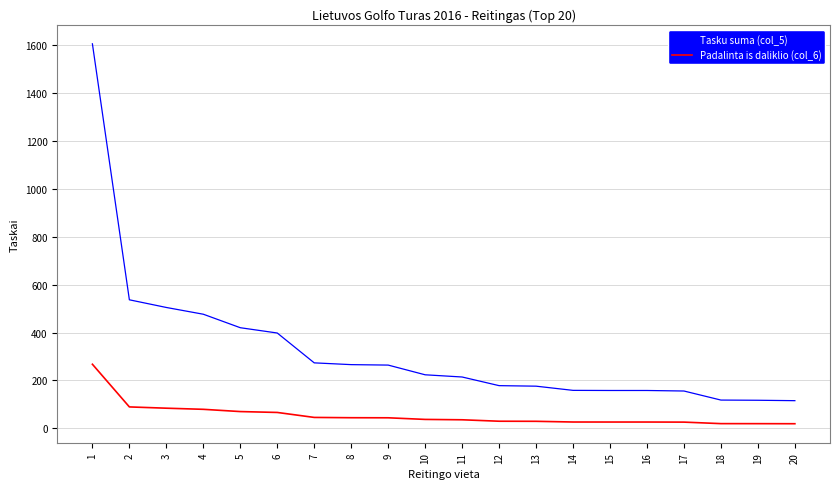

What is the sum of all Tasku suma (col_5) values?

6516.4